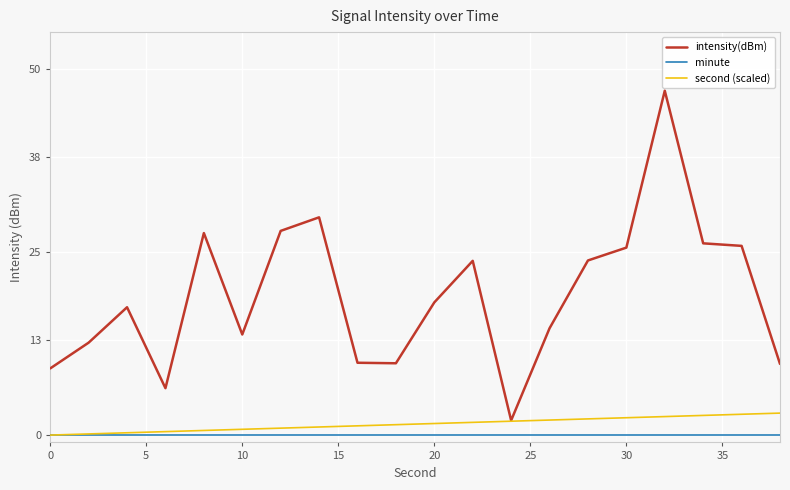

True or false: intensity(dBm) and minute intersect in this chart.

False